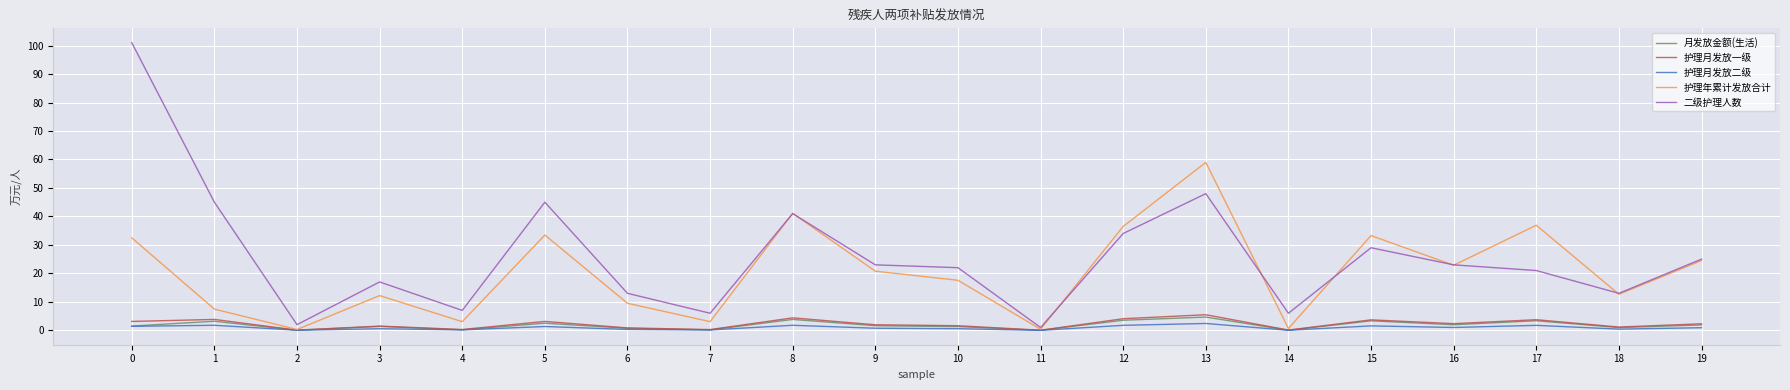

What is the maximum value for 护理月发放一级?

5.5